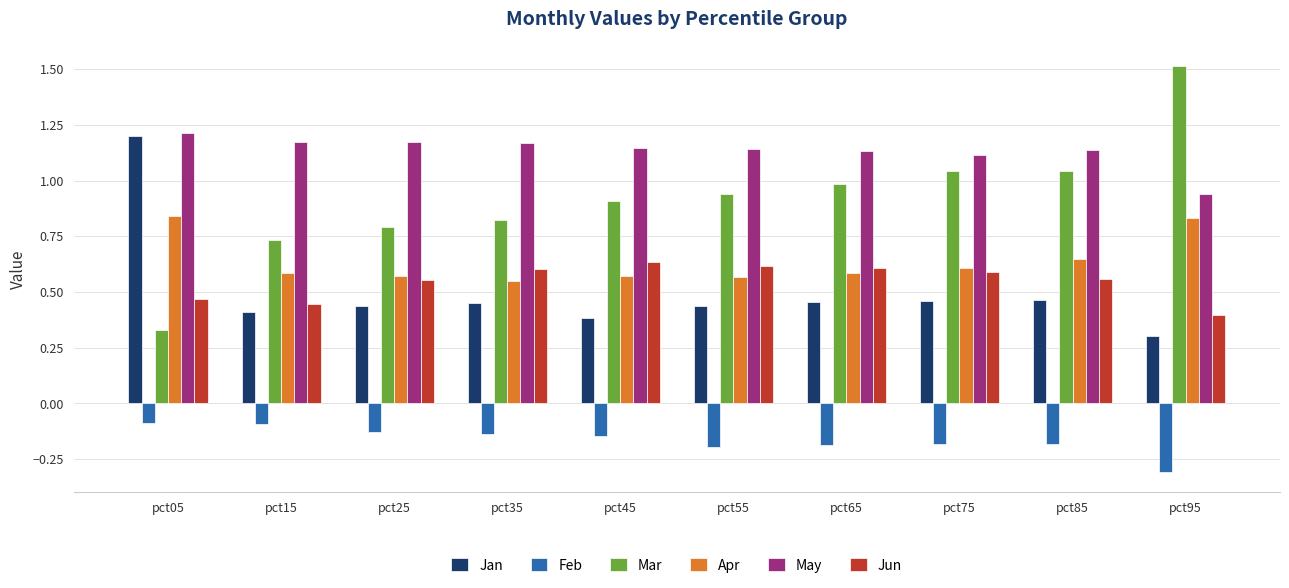

Which series has the widest spread of values?

Mar